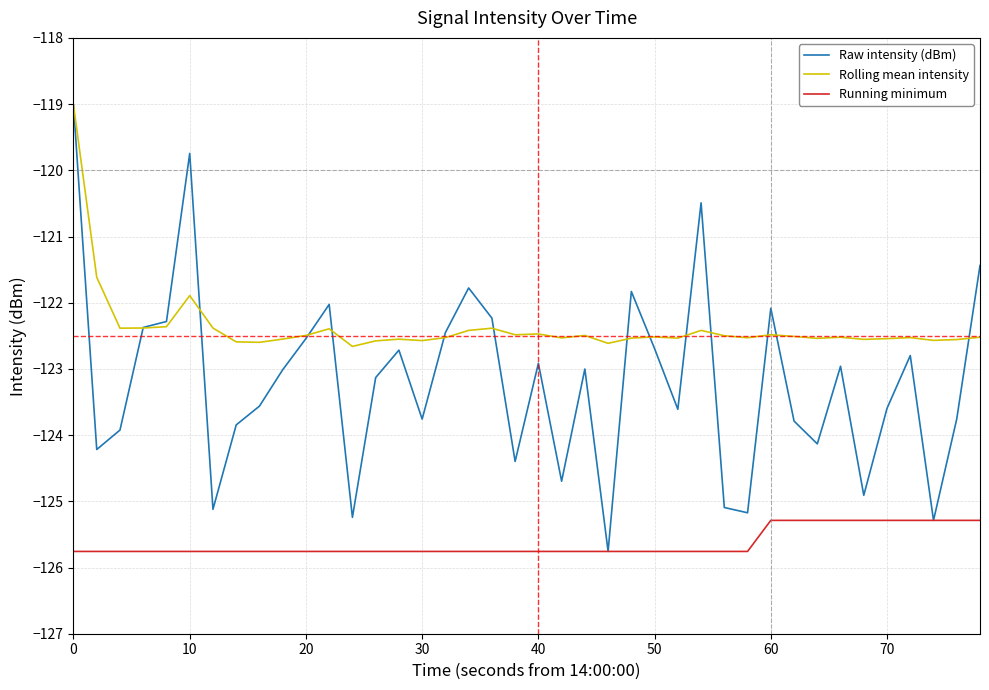

After their last crossing, which series has the higher values: Rolling mean intensity or Raw intensity (dBm)?

Raw intensity (dBm)